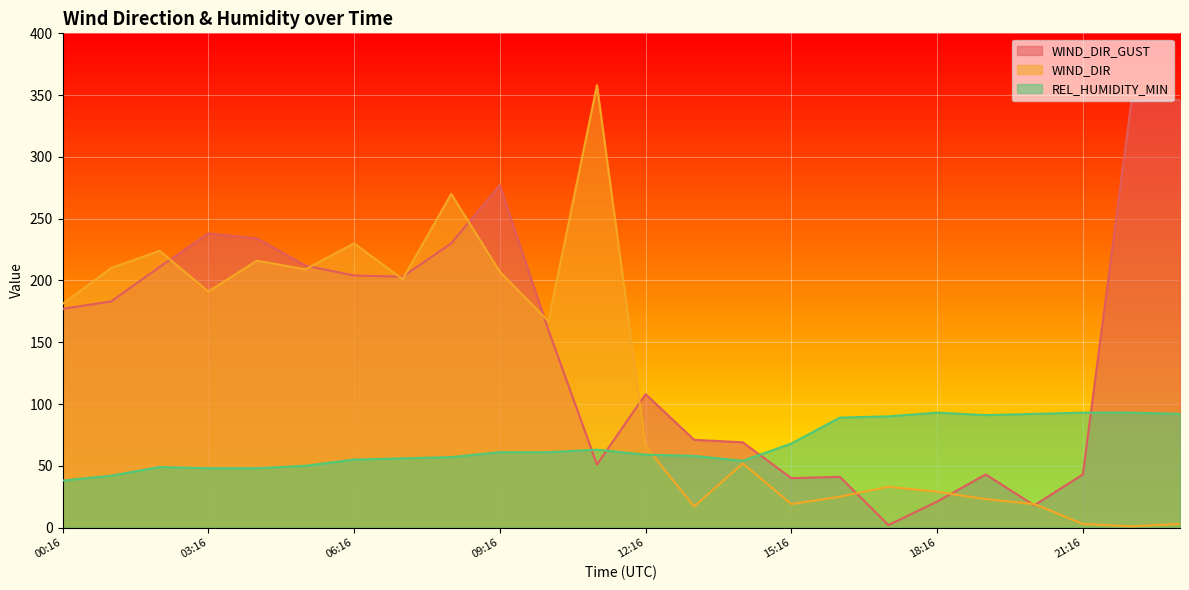

How many times do REL_HUMIDITY_MIN and WIND_DIR cross each other?

1